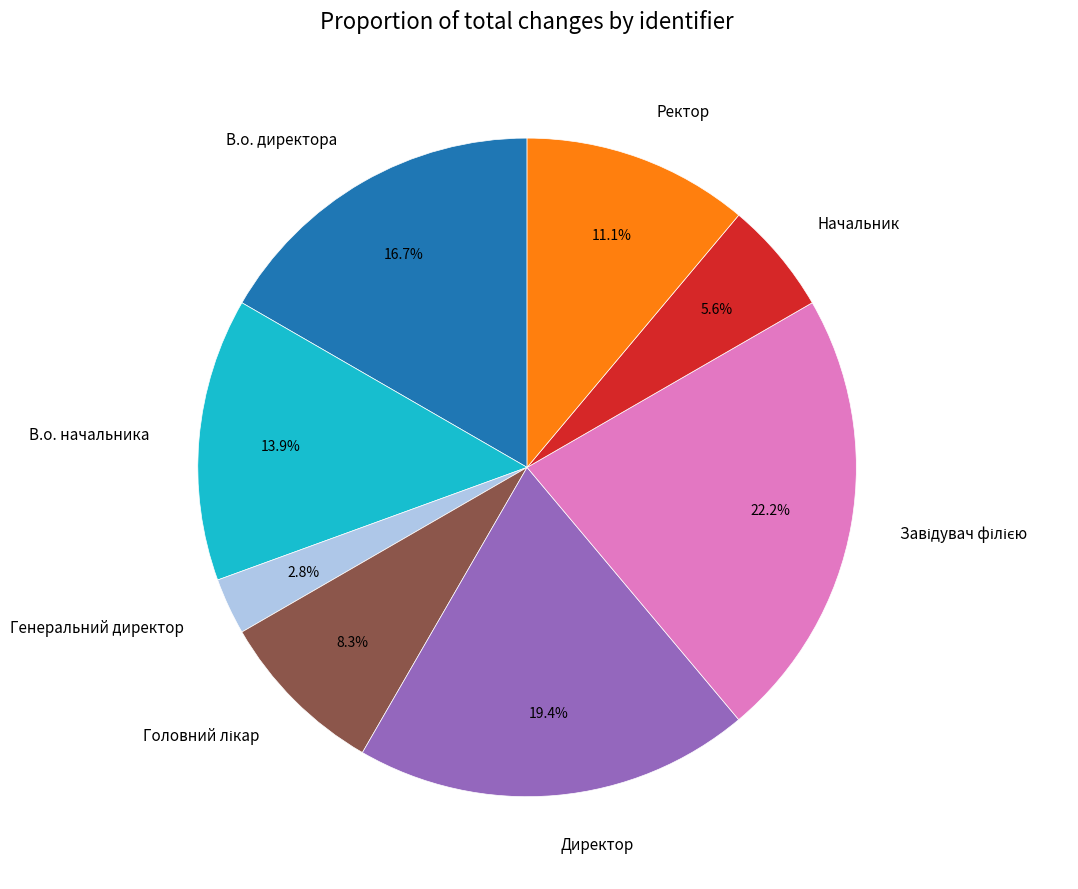

To the nearest percent, what portion does Начальник represent?

6%